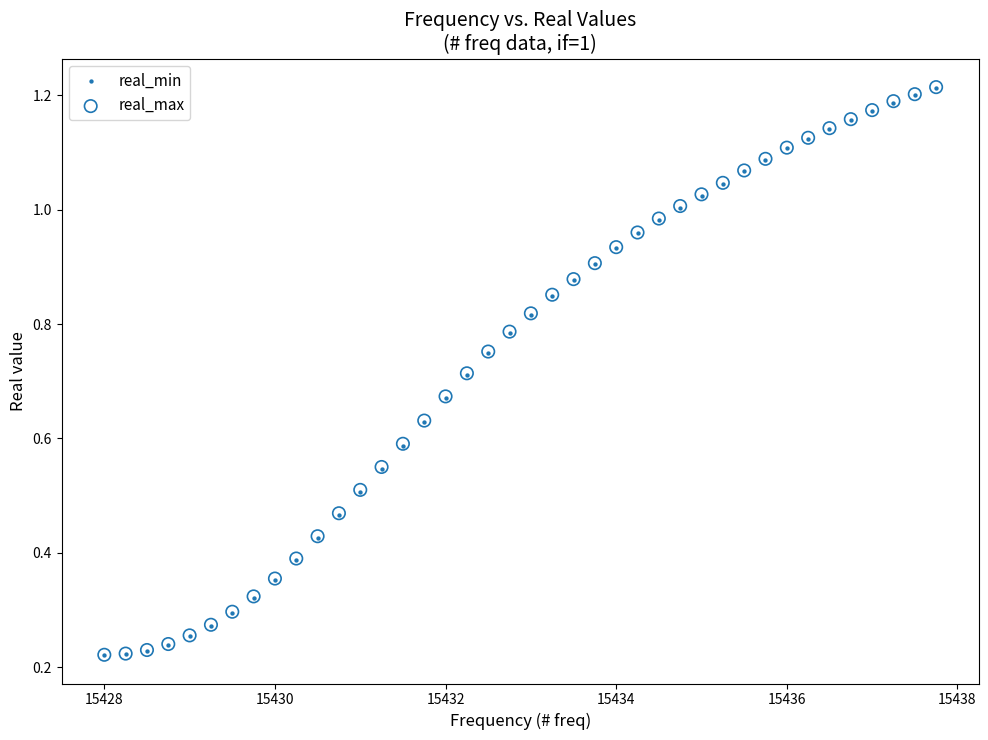

Which series has the widest spread of Y values?

real_max